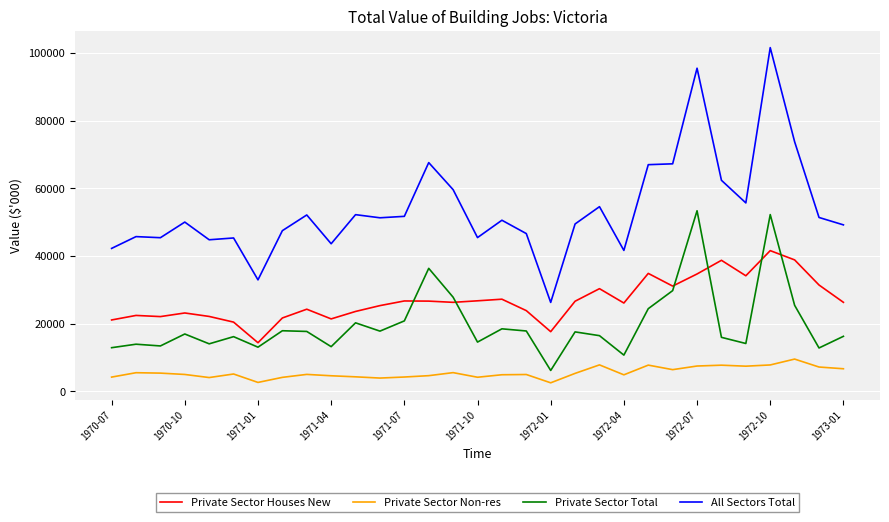

What is the minimum value for Private Sector Houses New?

14345